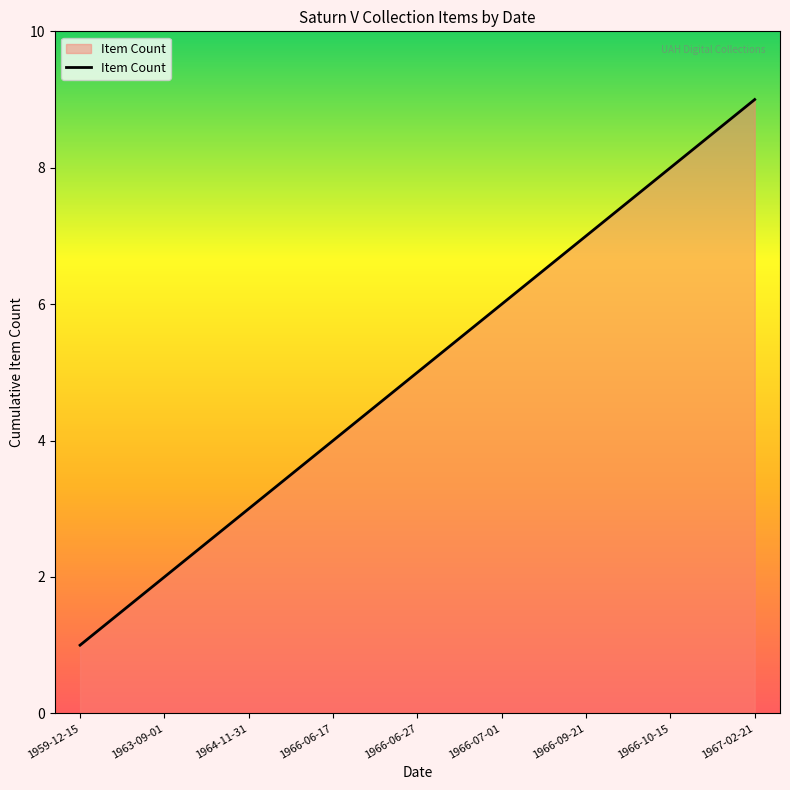

What is the difference between the maximum and minimum values?

8